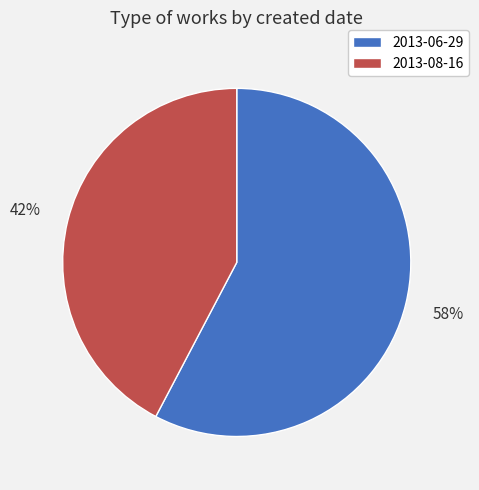

What is the ratio of the value at 2013-06-29 to the value at 2013-08-16?

1.4